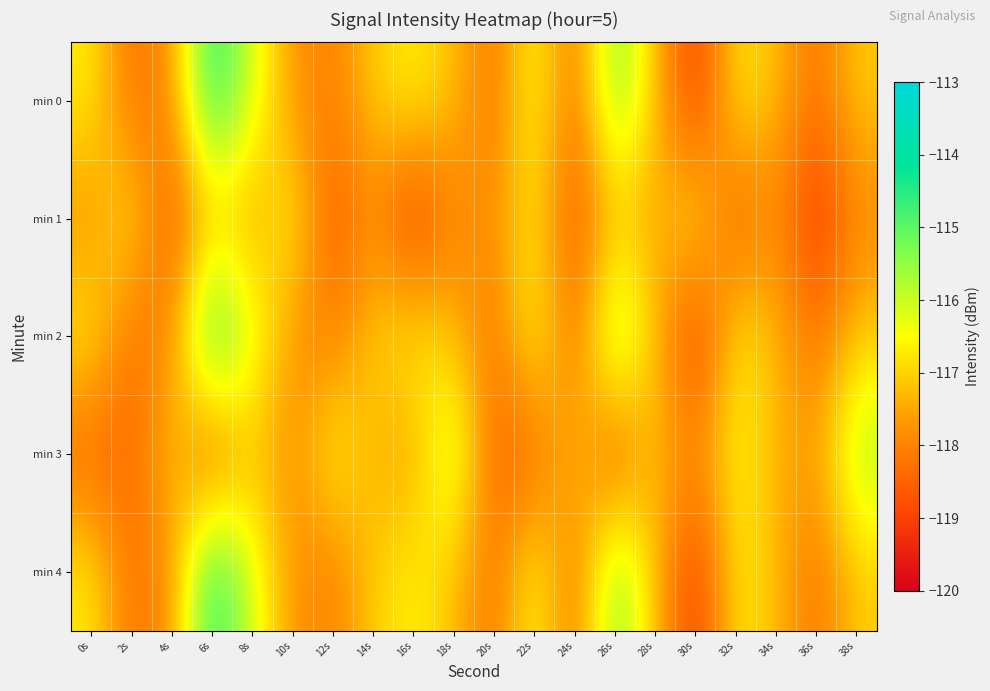

Reading left to right, what are all the values shown in this chart?

min 0: 0s=-116.7	2s=-118.3	4s=-117.8	6s=-114.3	8s=-116.1	10s=-117.7	12s=-118.1	14s=-117.1	16s=-116.6	18s=-117.2	20s=-118.3	22s=-116.4	24s=-118.3	26s=-115.2	28s=-117.2	30s=-119.2	32s=-116.7	34s=-117.2	36s=-118.3	38s=-117.1
min 1: 0s=-117.8	2s=-116.7	4s=-118.8	6s=-117.2	8s=-117.6	10s=-116.6	12s=-118.7	14s=-117.8	16s=-119.3	18s=-118.0	20s=-117.8	22s=-116.7	24s=-118.8	26s=-117.2	28s=-117.6	30s=-116.6	32s=-118.7	34s=-117.8	36s=-119.3	38s=-118.0
min 2: 0s=-116.7	2s=-118.3	4s=-117.8	6s=-114.3	8s=-116.1	10s=-117.7	12s=-118.1	14s=-117.1	16s=-116.6	18s=-117.2	20s=-118.3	22s=-116.4	24s=-118.3	26s=-115.2	28s=-117.2	30s=-119.2	32s=-116.7	34s=-117.2	36s=-118.3	38s=-117.1
min 3: 0s=-118.5	2s=-118.5	4s=-117.1	6s=-118.8	8s=-117.1	10s=-117.9	12s=-116.5	14s=-117.4	16s=-117.6	18s=-115.7	20s=-118.5	22s=-118.5	24s=-117.1	26s=-118.8	28s=-117.1	30s=-117.9	32s=-116.5	34s=-117.4	36s=-117.6	38s=-115.7
min 4: 0s=-116.7	2s=-118.3	4s=-117.8	6s=-114.3	8s=-116.1	10s=-117.7	12s=-118.1	14s=-117.1	16s=-116.6	18s=-117.2	20s=-118.3	22s=-116.4	24s=-118.3	26s=-115.2	28s=-117.2	30s=-119.2	32s=-116.7	34s=-117.2	36s=-118.3	38s=-117.1